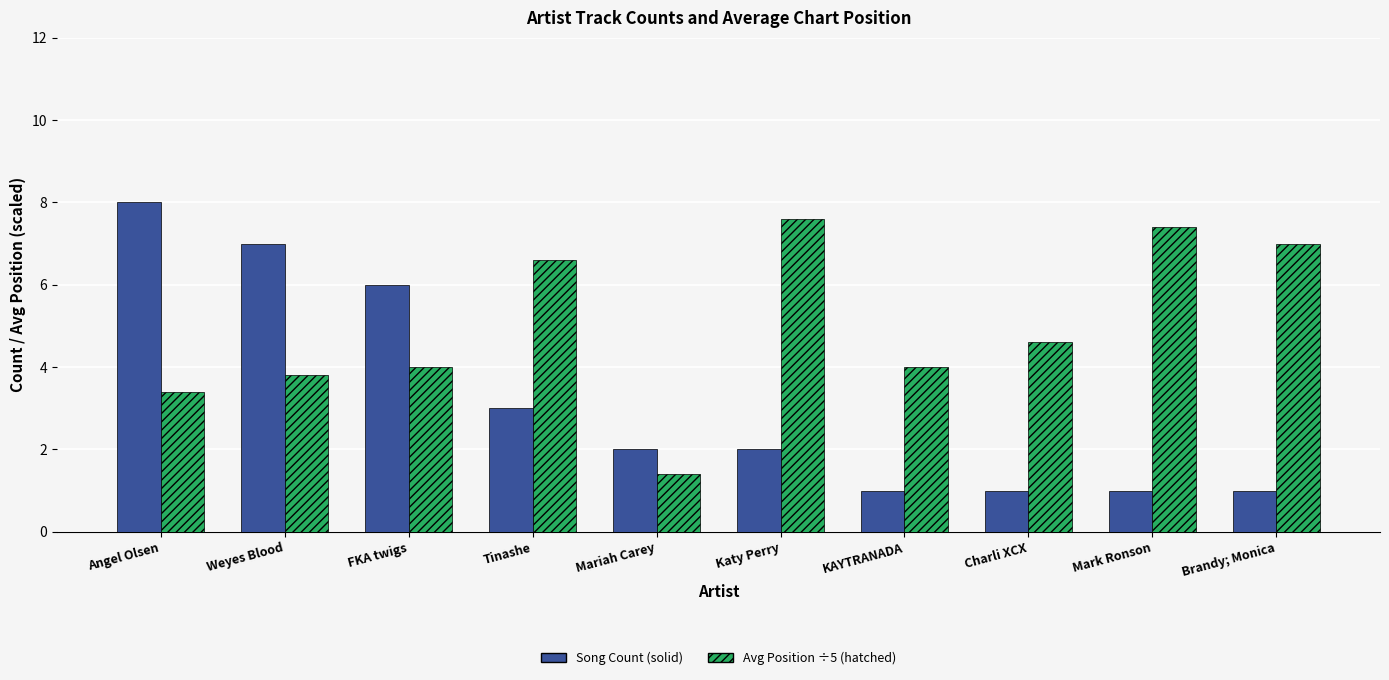

At which category is the sum across all series the highest?

Angel Olsen